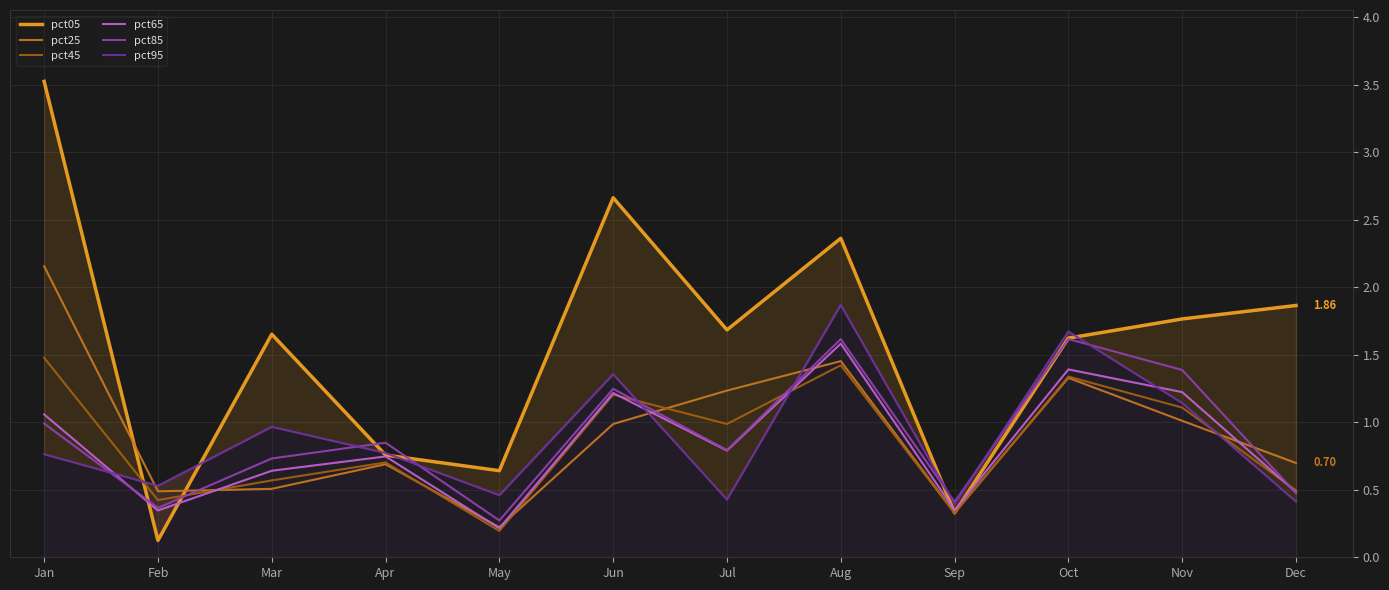

Reading left to right, extract all data points from this chart.

pct05: 3.5	0.1	1.7	0.8	0.6	2.7	1.7	2.4	0.3	1.6	1.8	1.9
pct25: 2.2	0.5	0.5	0.7	0.2	1.0	1.2	1.5	0.3	1.3	1.0	0.7
pct45: 1.5	0.4	0.6	0.7	0.2	1.2	1.0	1.4	0.3	1.3	1.1	0.5
pct65: 1.1	0.3	0.6	0.7	0.2	1.2	0.8	1.6	0.3	1.4	1.2	0.5
pct85: 1.0	0.4	0.7	0.8	0.3	1.2	0.8	1.6	0.4	1.6	1.4	0.5
pct95: 0.8	0.5	1.0	0.8	0.5	1.4	0.4	1.9	0.4	1.7	1.1	0.4